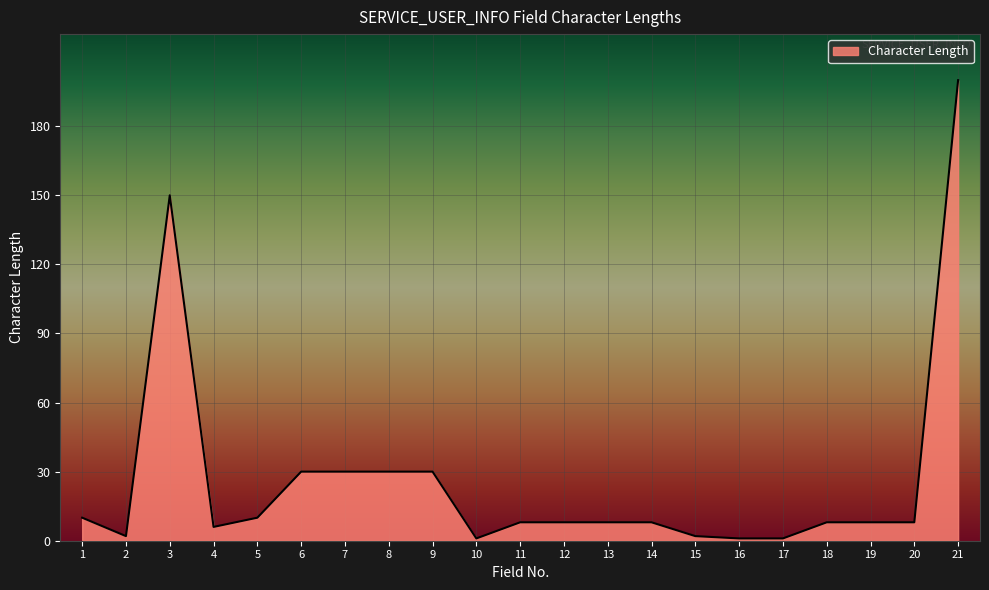

At which label is the value closest to 100?

3